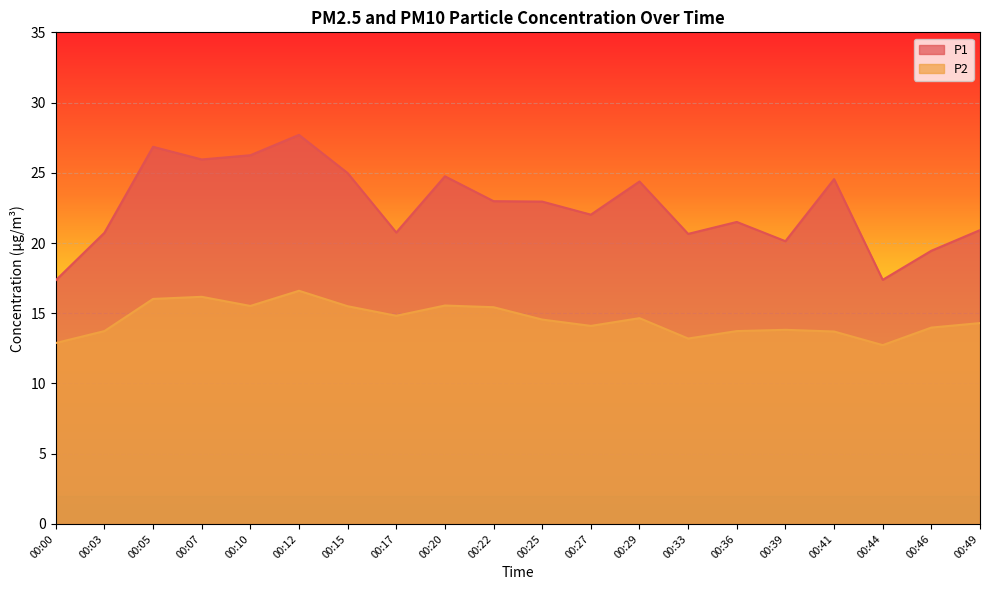

At which category is the sum across all series the highest?

00:12